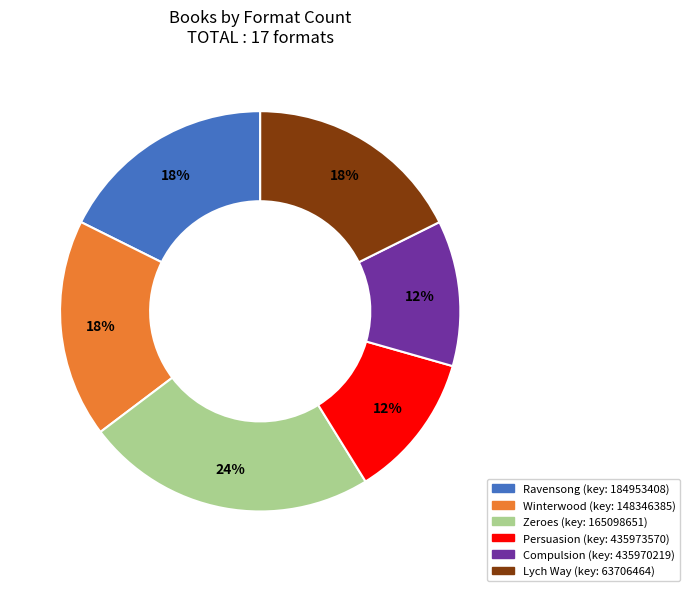

Is there a majority slice in this chart?

No